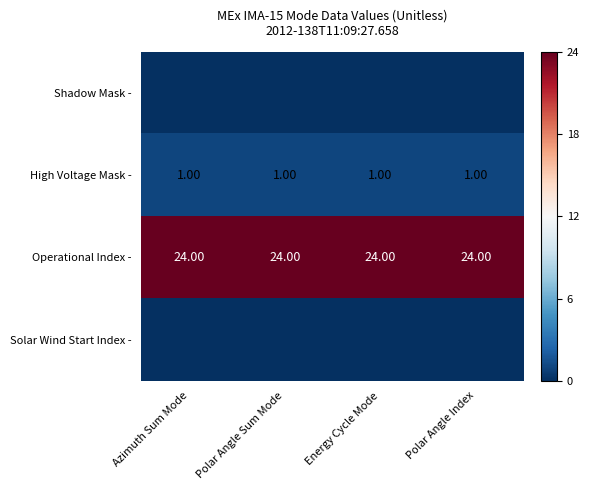

What is the sum of all Operational Index - values?

96